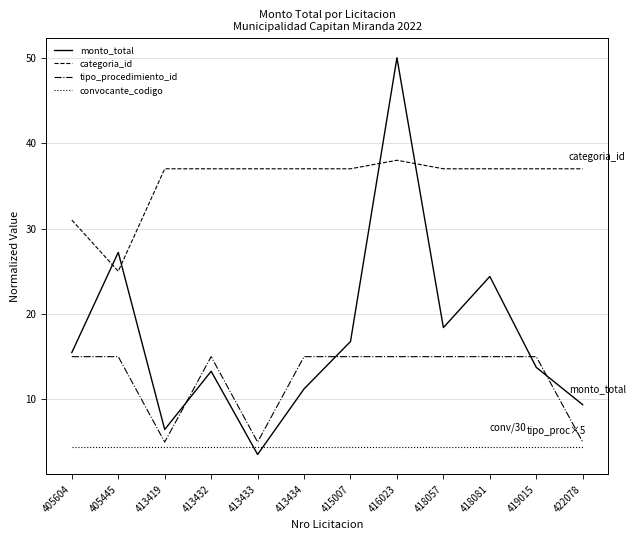

True or false: tipo_procedimiento_id has more than 0 points higher than both neighbors.

True